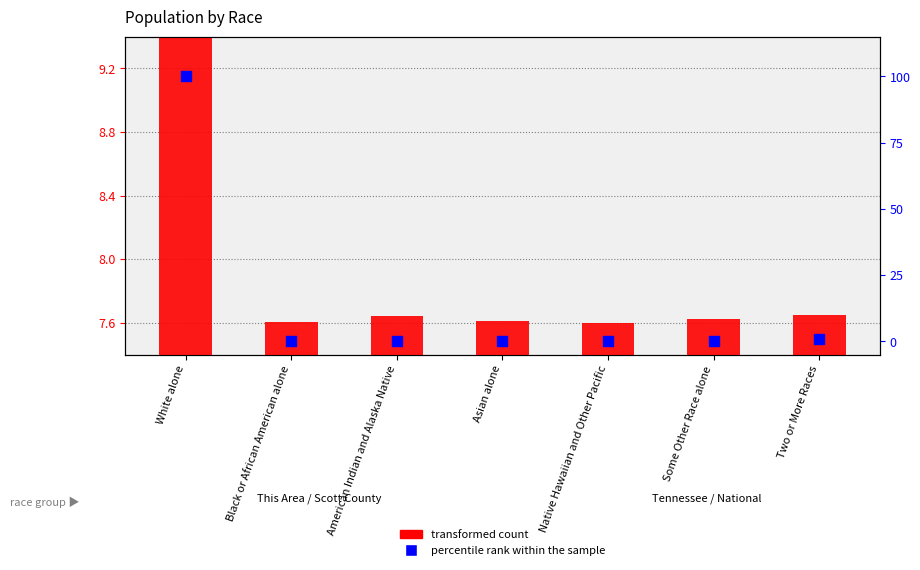

At how many categories does at least one series exceed 77?

1